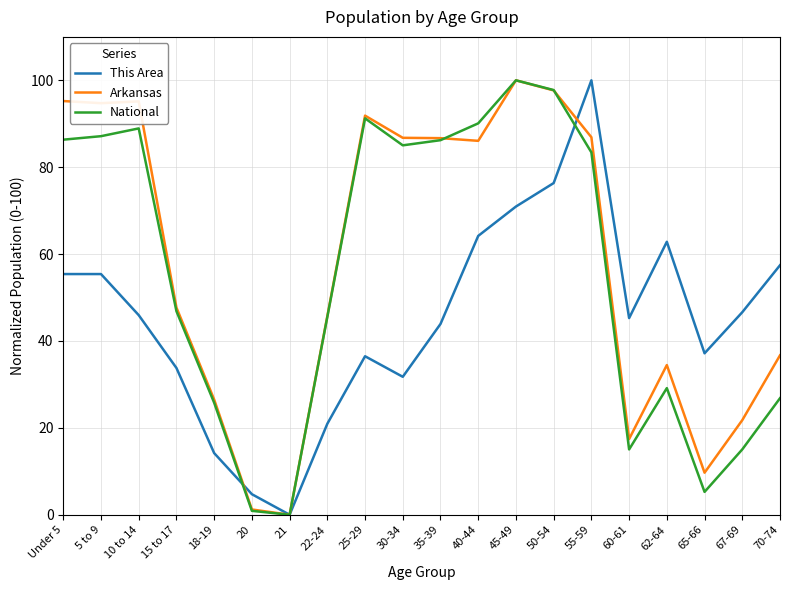

Which series changed the most between 20 and 55-59?

This Area